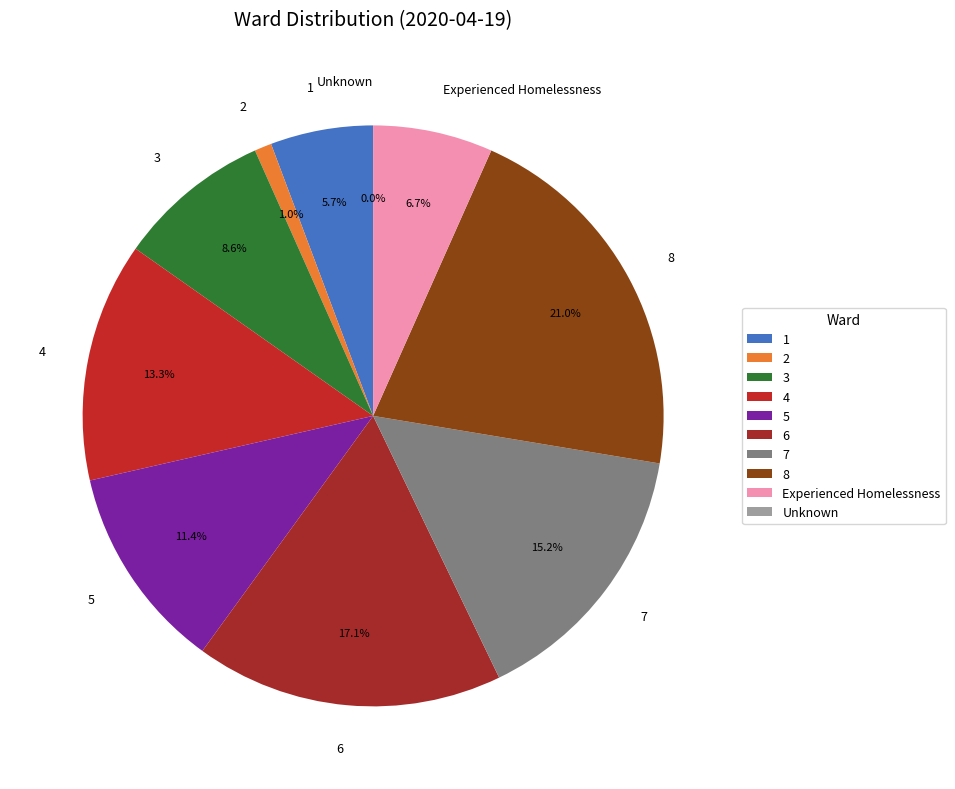

Is it true that 4 is 13% of the pie?

True